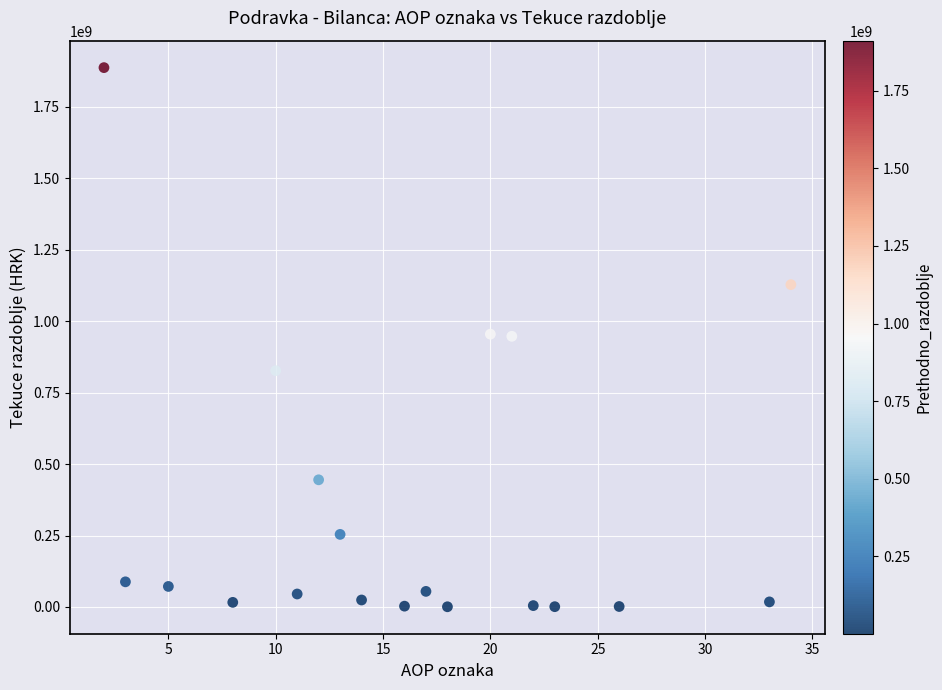

What is the range of Y values (max minus min)?

1886498663